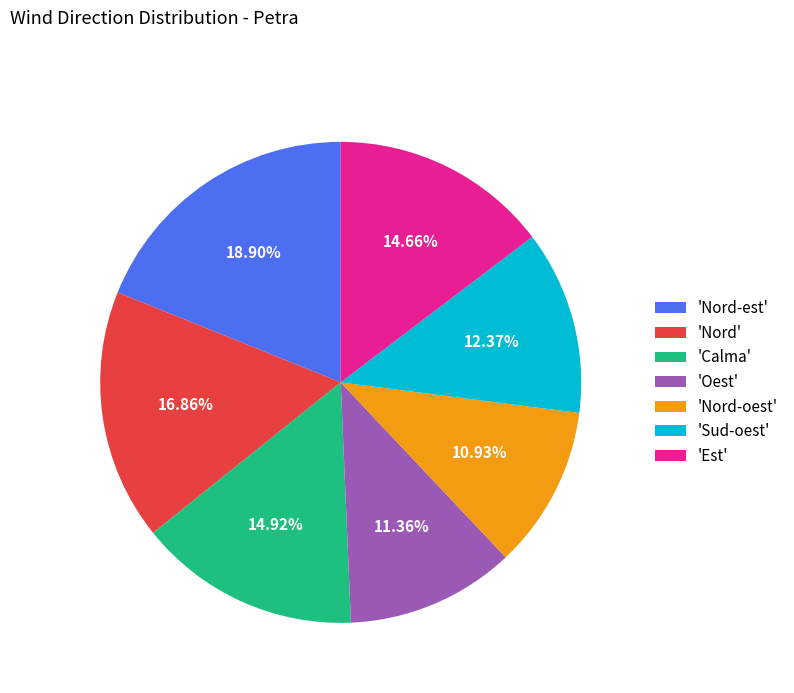

Approximately how many times larger is the value at 'Nord' compared to 'Nord-oest'?

1.5